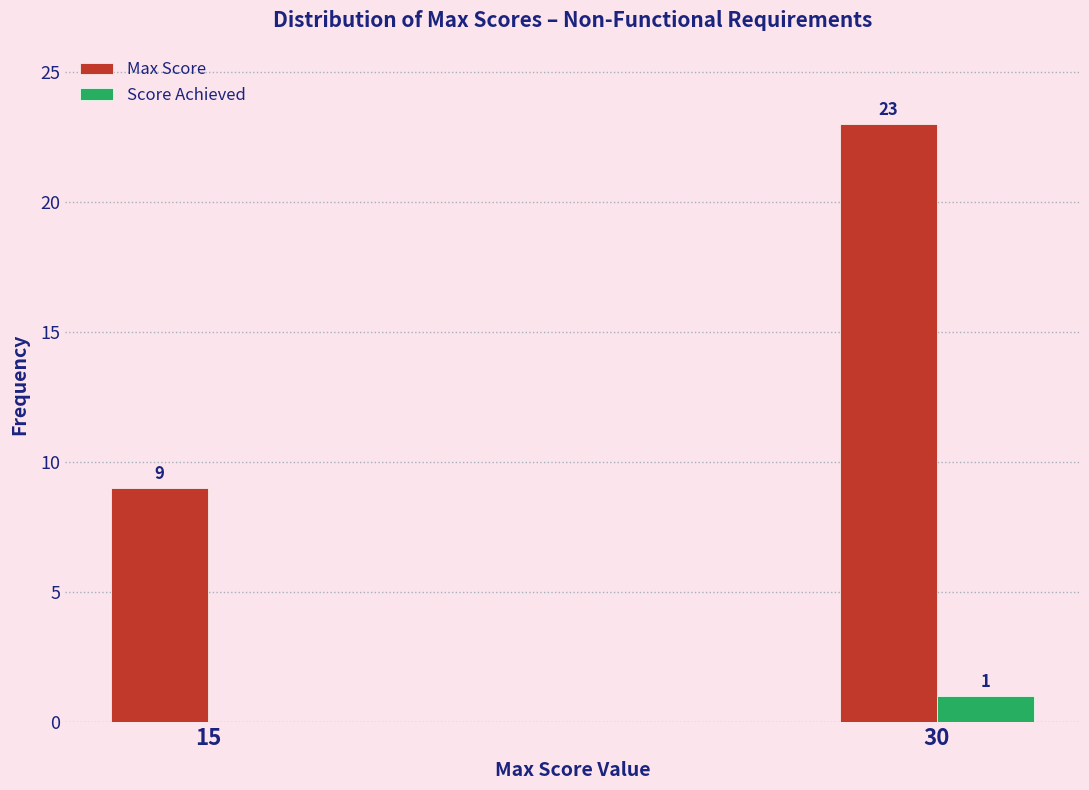

Reading left to right, extract all data points from this chart.

Max Score: 15=9	30=23
Score Achieved: 15=0	30=1